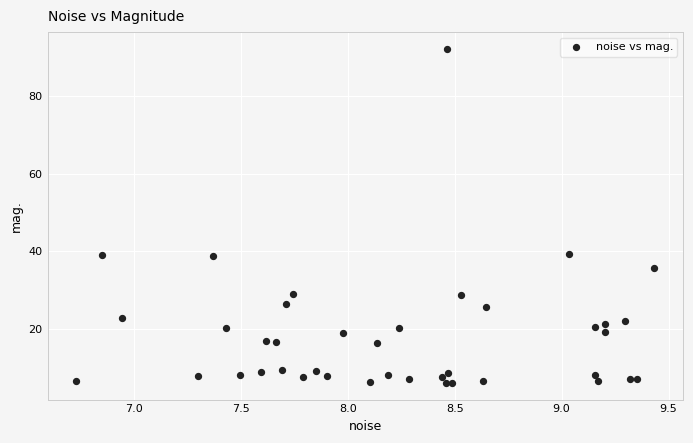

What is the range of Y values (max minus min)?

86.2